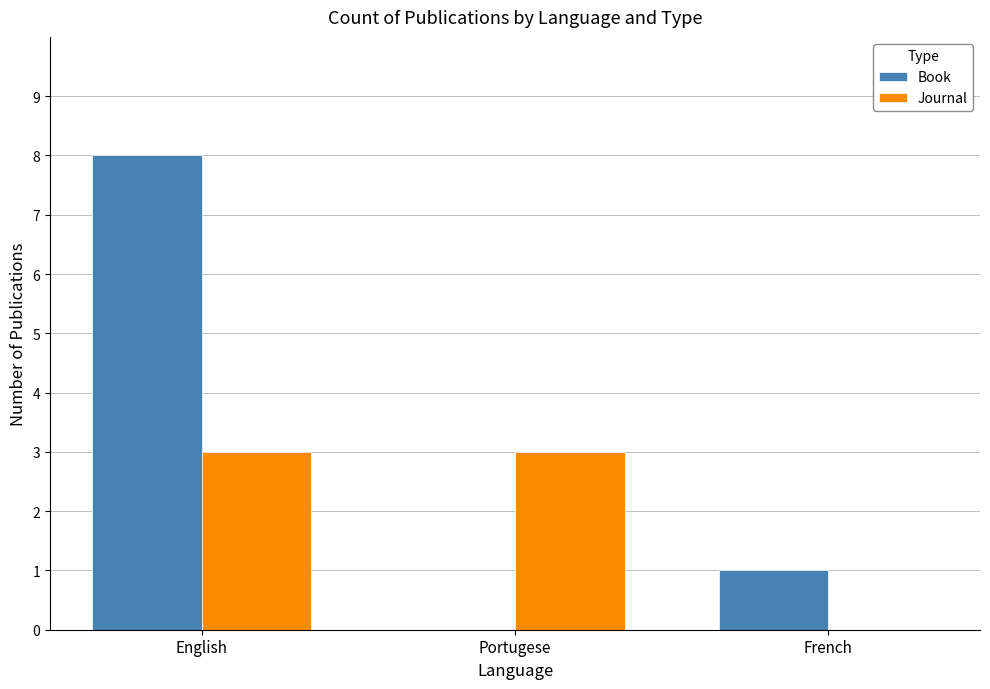

The Journal series shows 5 at English. True or false?

False